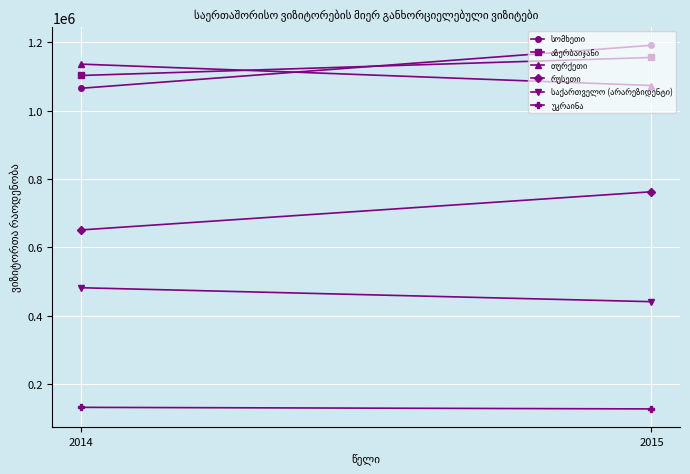

Is this an area chart (filled region under the line)?

No